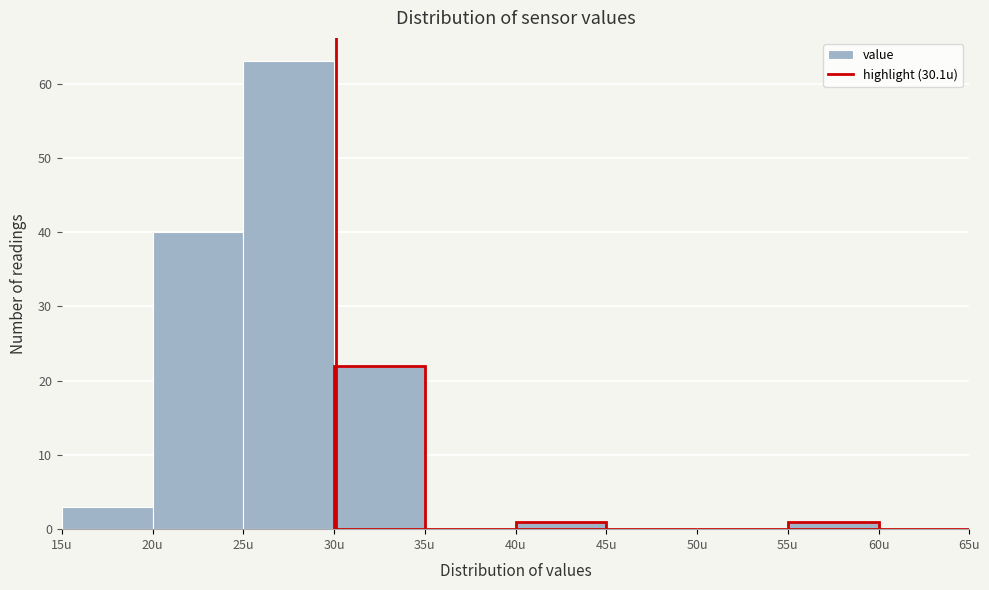

Over which range of the x-axis is the bar tallest?

25 to 30